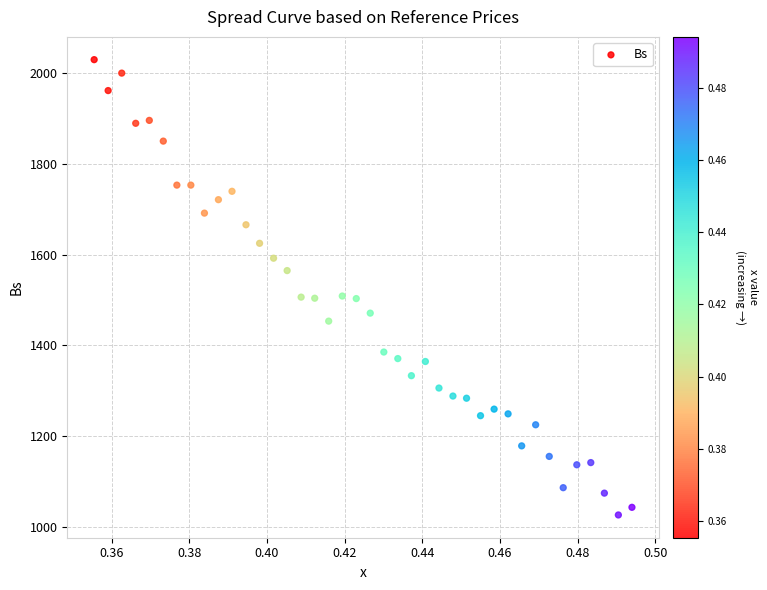

What is the range of Y values (max minus min)?

1001.6